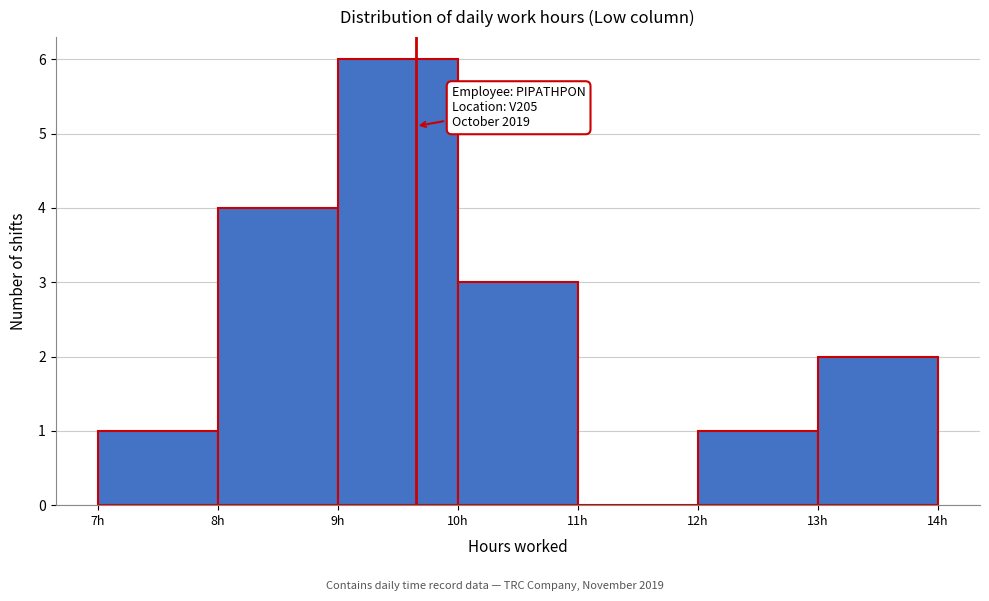

Which range on the x-axis has the tallest bar?

9 to 10